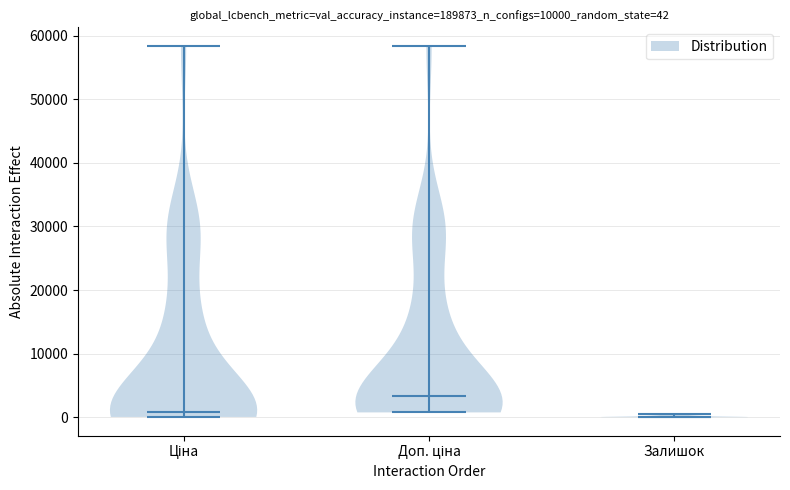

Which violin has the highest median line?

Доп. ціна